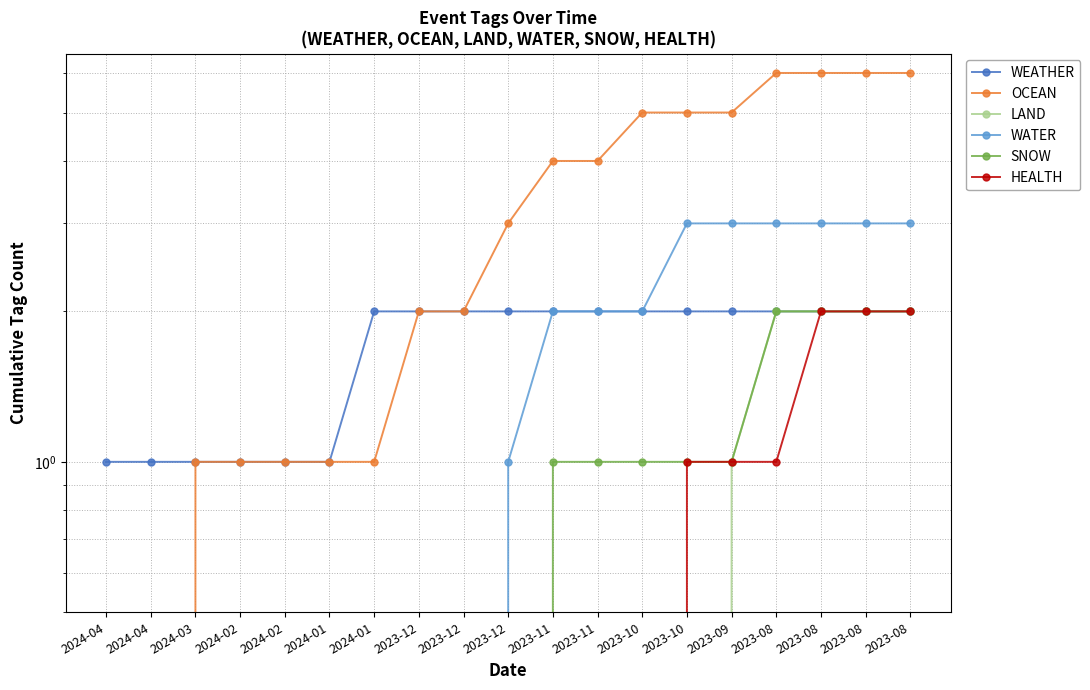

What are all the series names shown in the legend?

WEATHER, OCEAN, LAND, WATER, SNOW, HEALTH